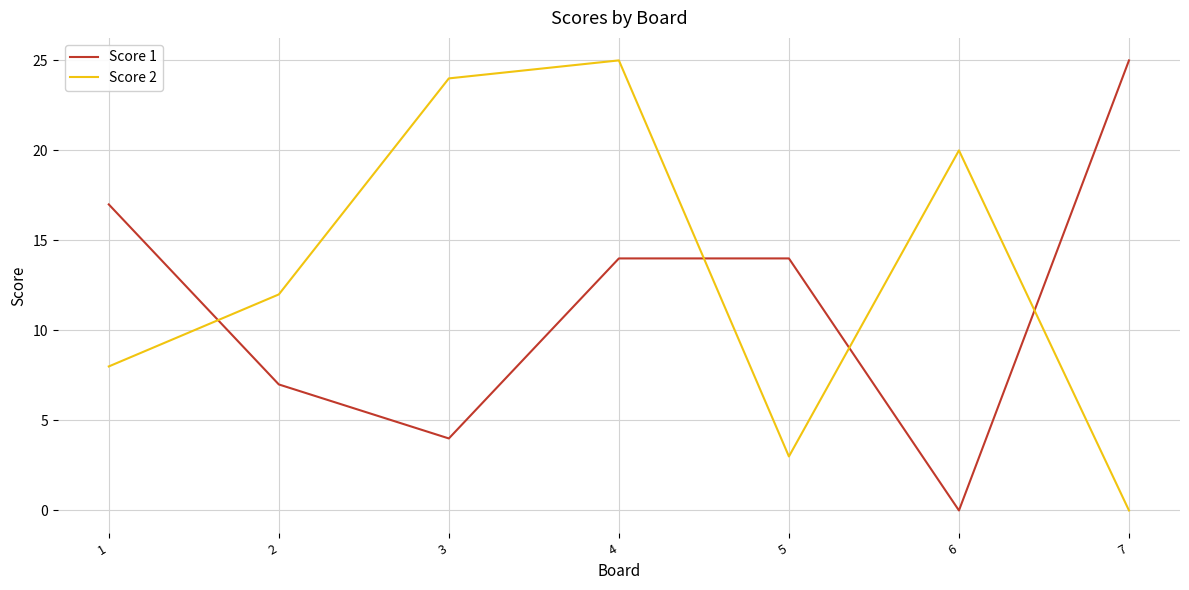

After their last crossing, which series has the higher values: Score 2 or Score 1?

Score 1